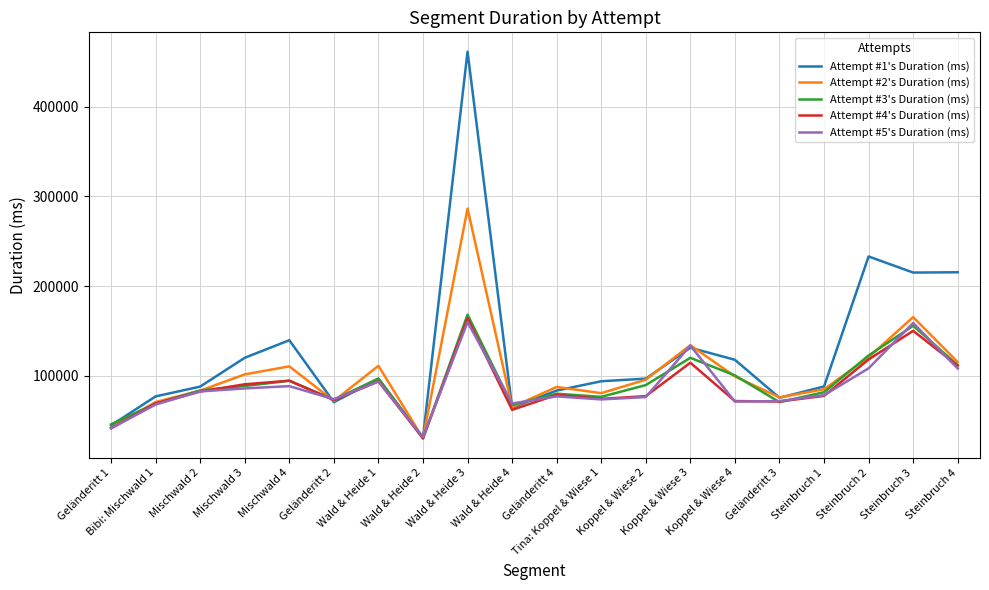

Where is Attempt #1's Duration (ms) nearest to the value 246428?

Steinbruch 2